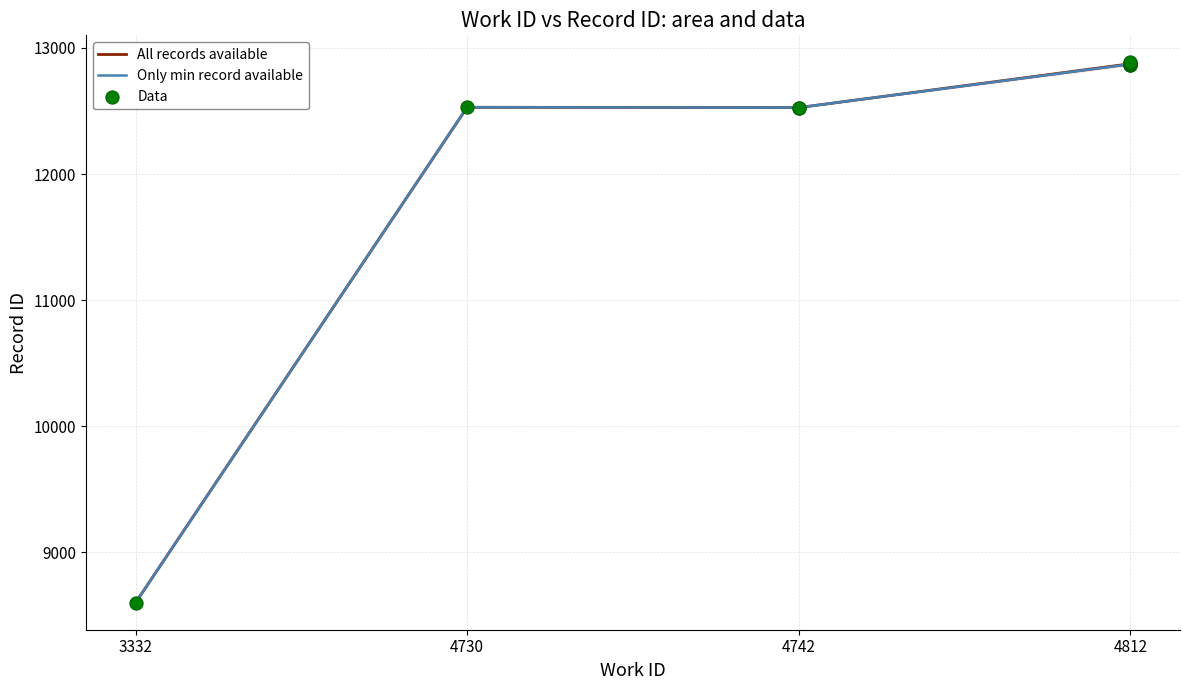

Where is the first local minimum for All records available?

4742